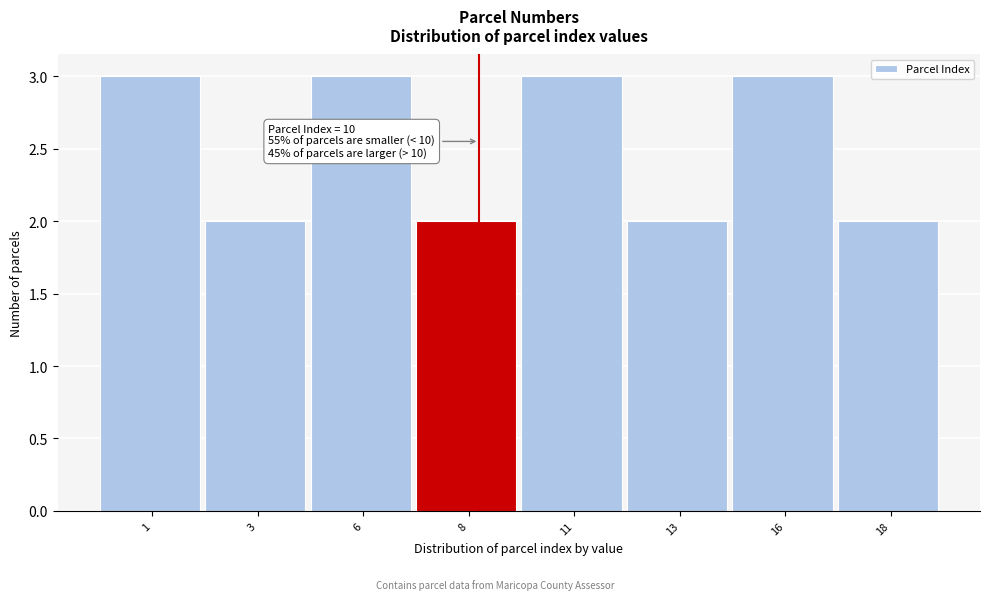

Reading left to right, what are all the values shown in this chart?

1=3	3=2	6=3	8=2	11=3	13=2	16=3	18=2